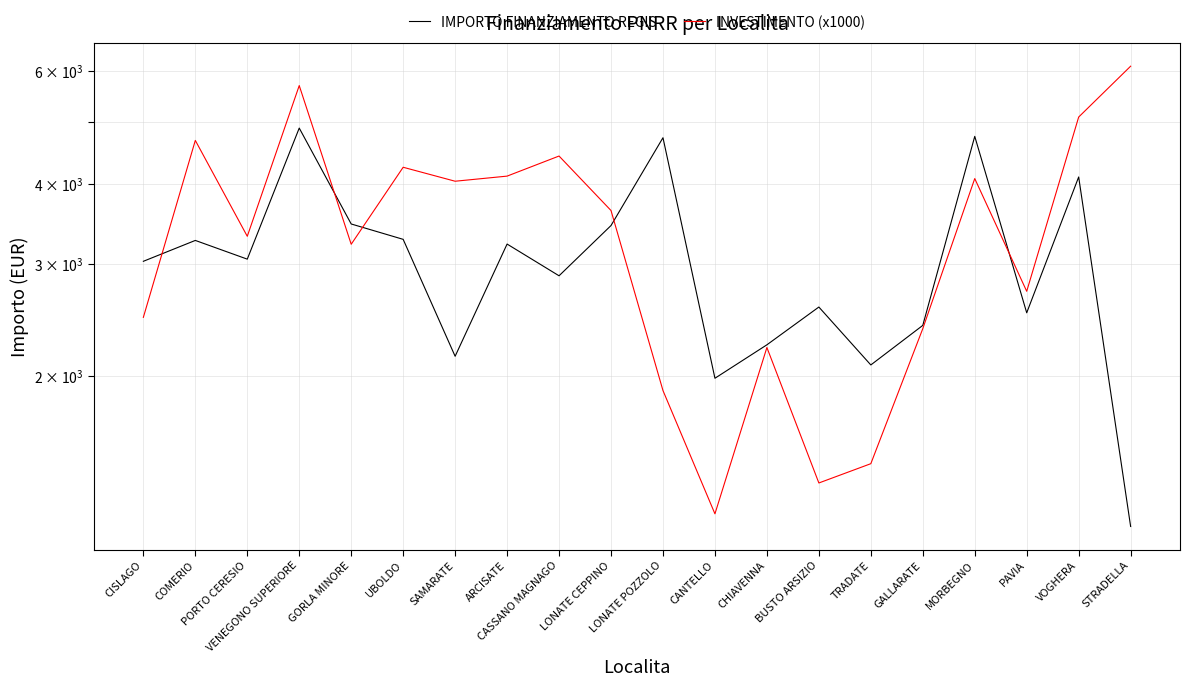

Does the chart have visible grid lines?

Yes